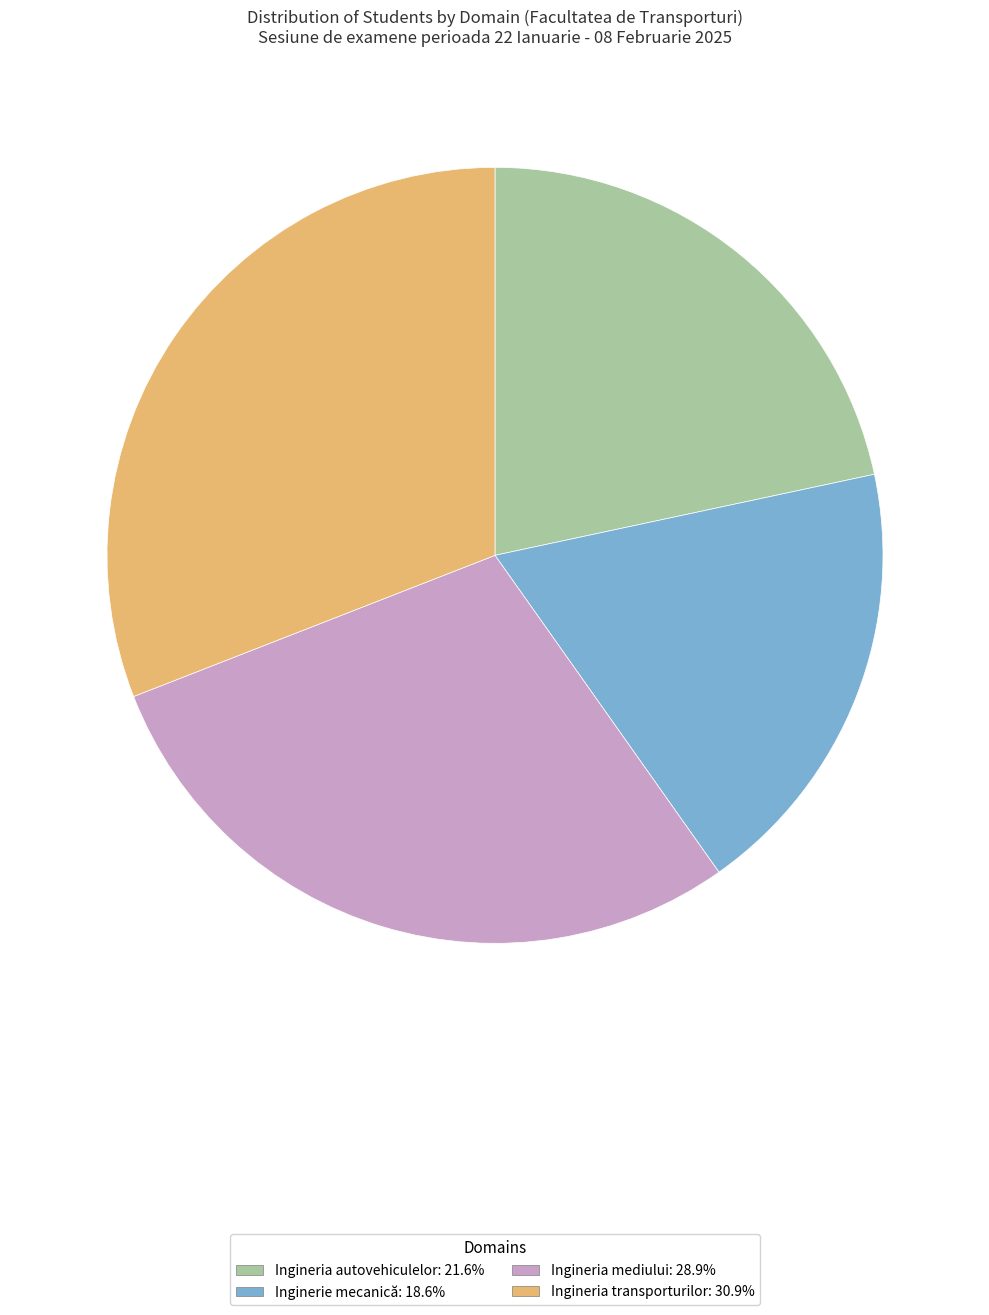

Between Ingineria transporturilor and Ingineria mediului, which is larger?

Ingineria transporturilor